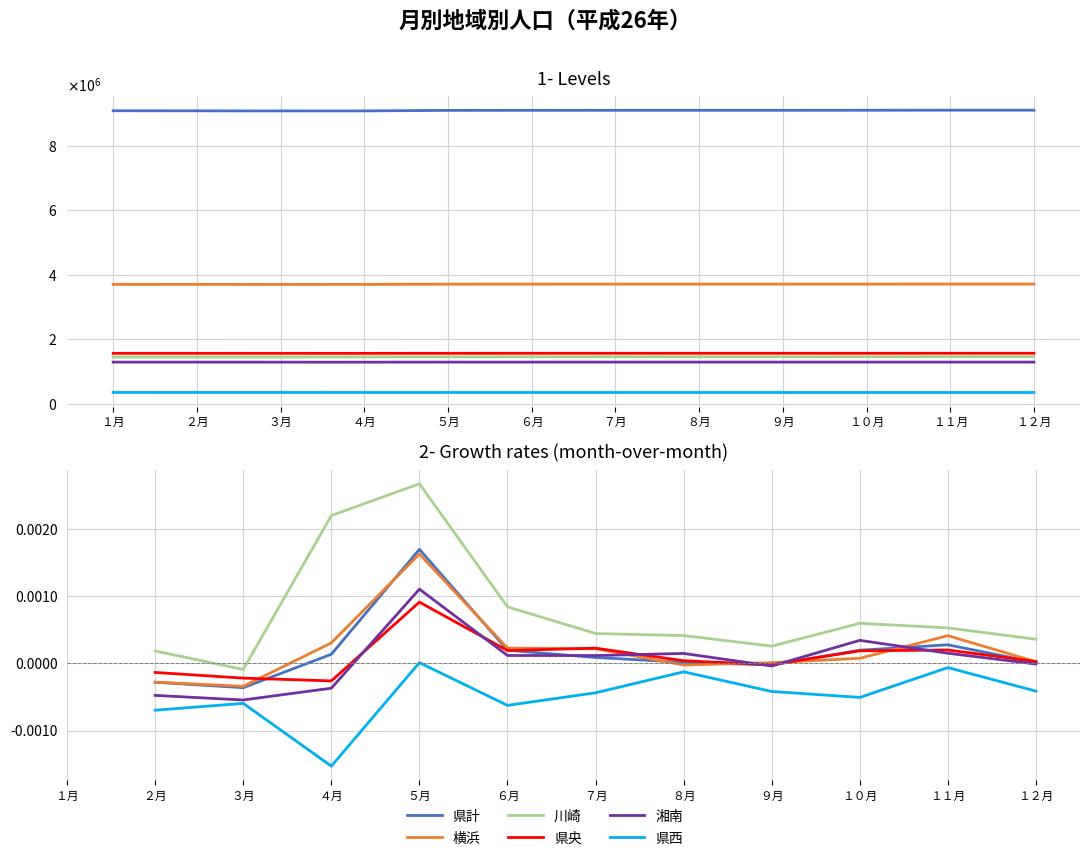

How many values in the 県西 series exceed 0?

1